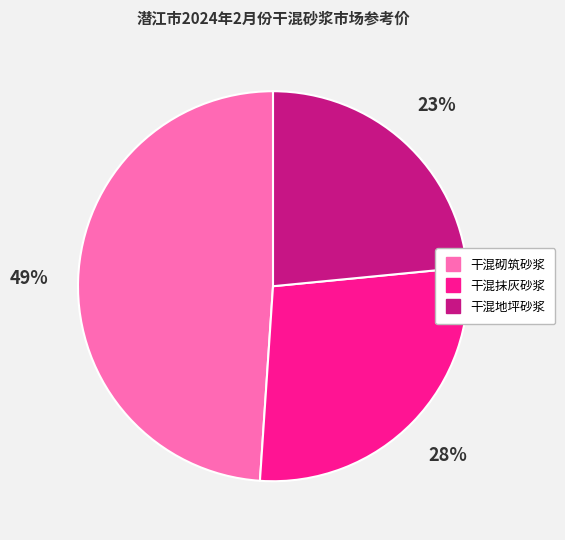

To the nearest percent, what is the average slice percentage?

33%